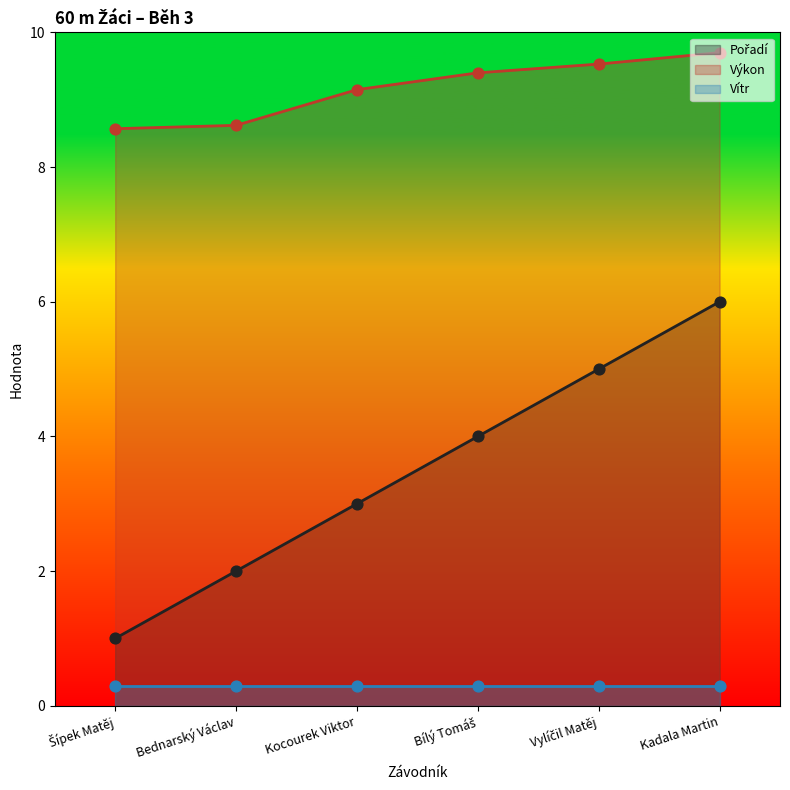

True or false: Výkon has a value of 14.4 at Kocourek Viktor.

False